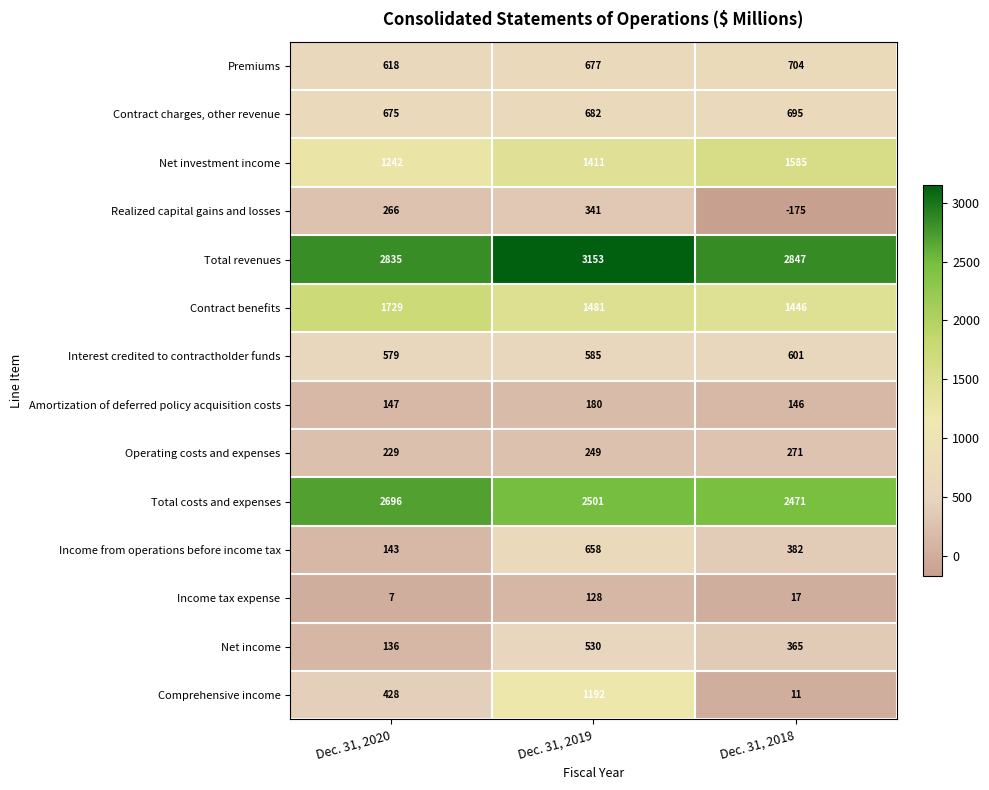

At Dec. 31, 2018, list the series in order from smallest to largest.

Realized capital gains and losses, Comprehensive income, Income tax expense, Amortization of deferred policy acquisition costs, Operating costs and expenses, Net income, Income from operations before income tax, Interest credited to contractholder funds, Contract charges, other revenue, Premiums, Contract benefits, Net investment income, Total costs and expenses, Total revenues